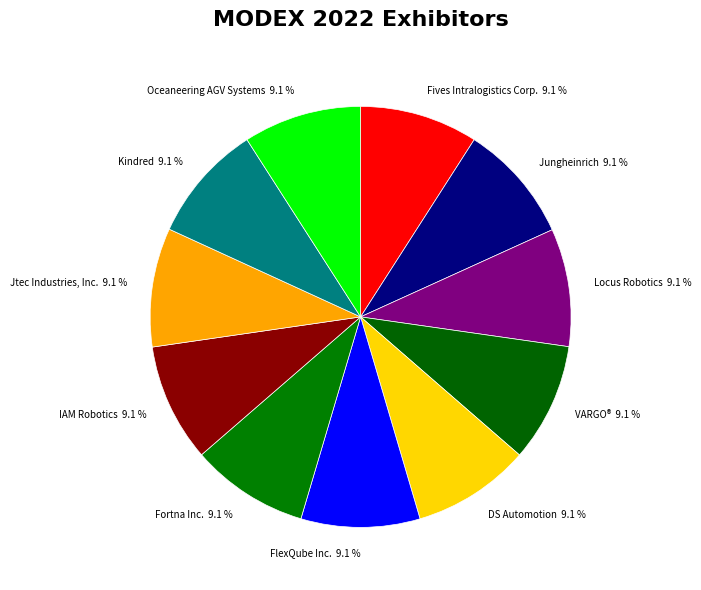

What is the ratio of the value at Locus Robotics 9.1 % to the value at Fives Intralogistics Corp. 9.1 %?

1.0